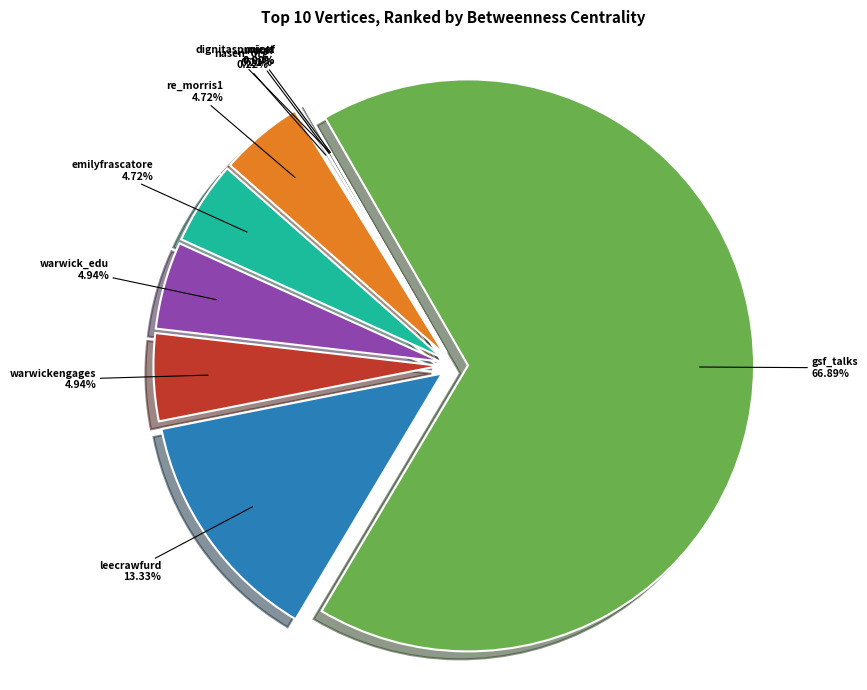

The unauk slice represents 1% of the pie. True or false?

False